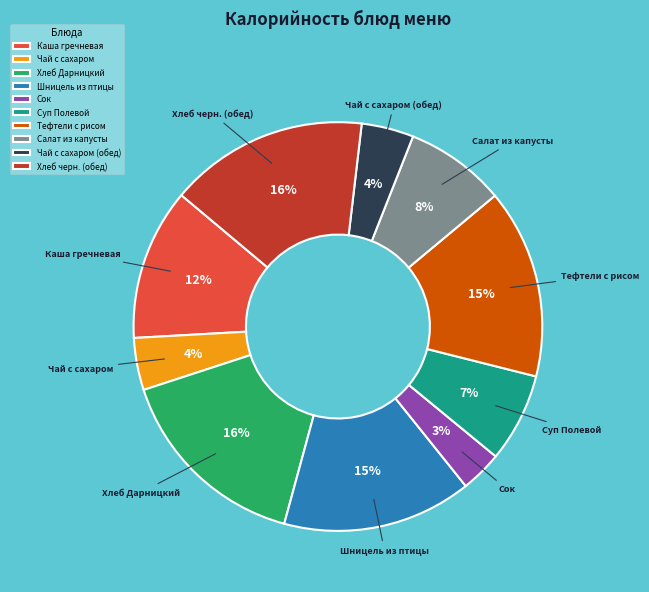

What is the smallest slice in the pie chart?

Сок